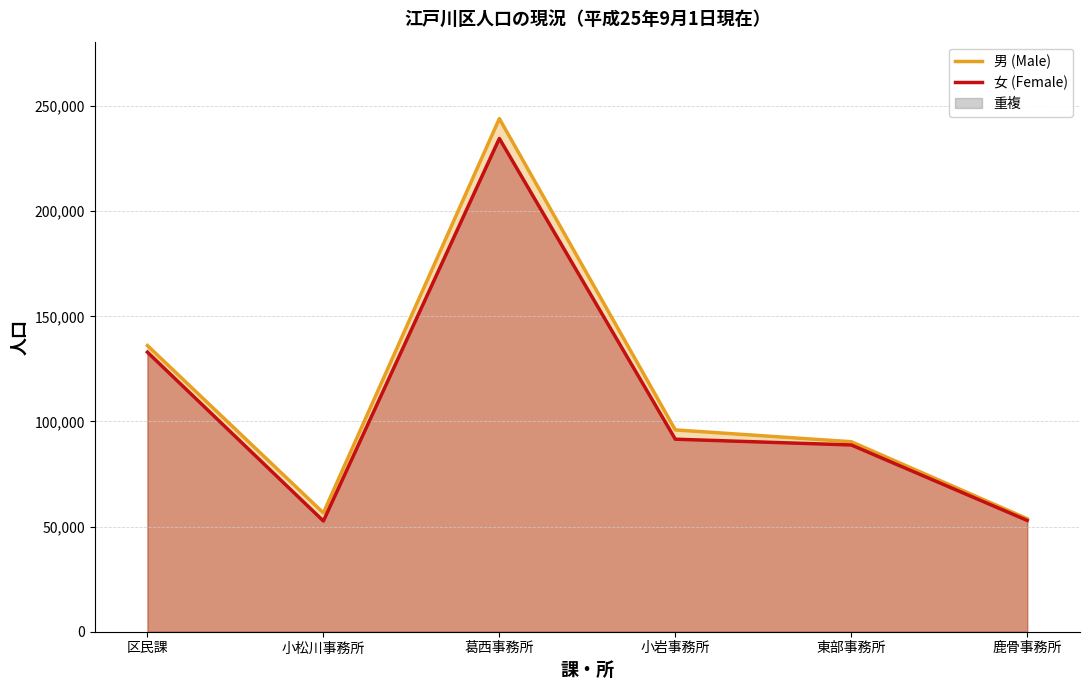

Rank the categories by 男 (Male) value from lowest to highest.

鹿骨事務所, 小松川事務所, 東部事務所, 小岩事務所, 区民課, 葛西事務所